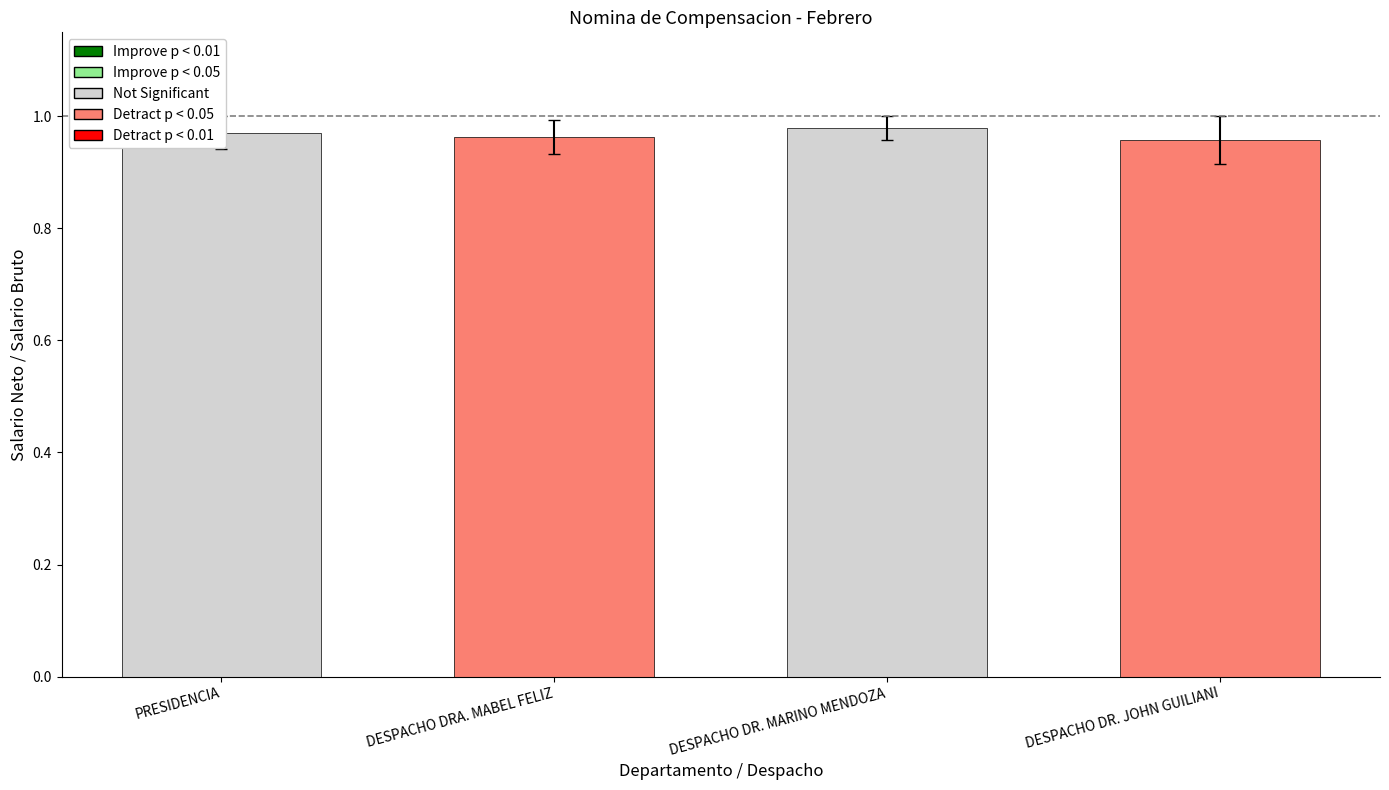

Count the values in the range 0 to 1.

4